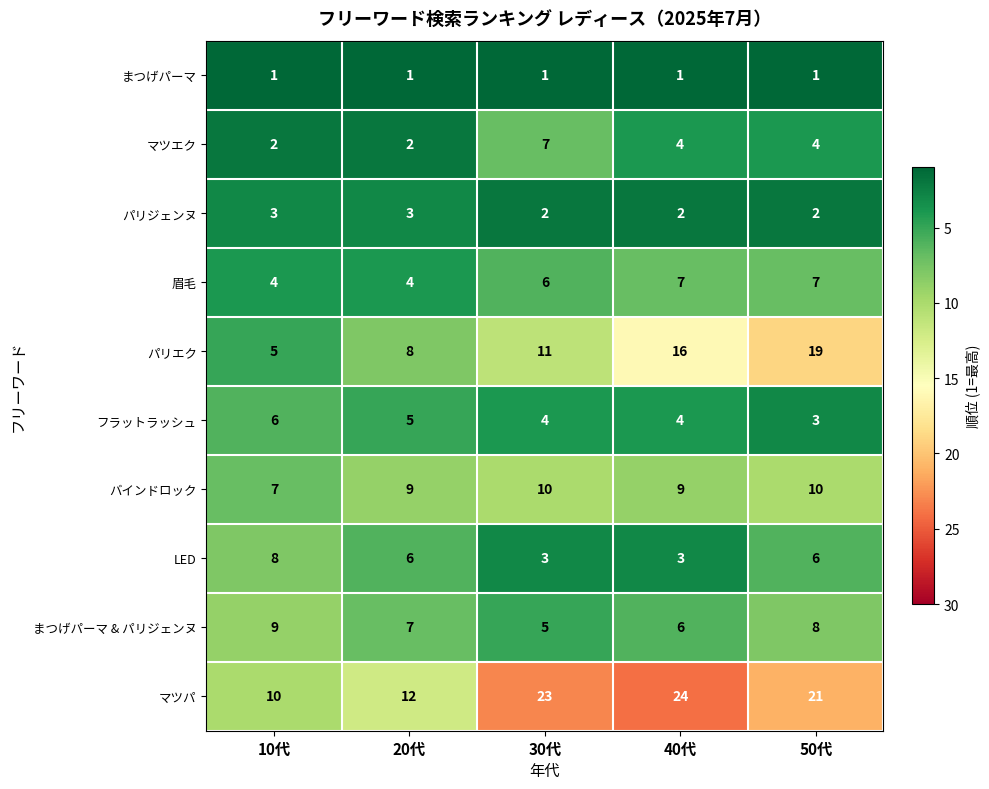

Which category has the highest value across all series?

40代